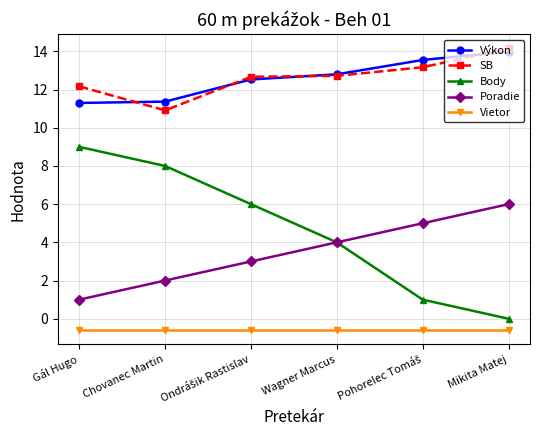

What are all the series names shown in the legend?

Výkon, SB, Body, Poradie, Vietor